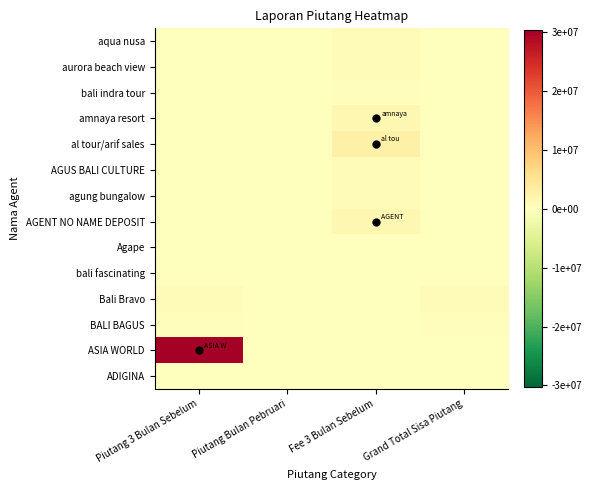

At how many categories does at least one series exceed 84799?

3